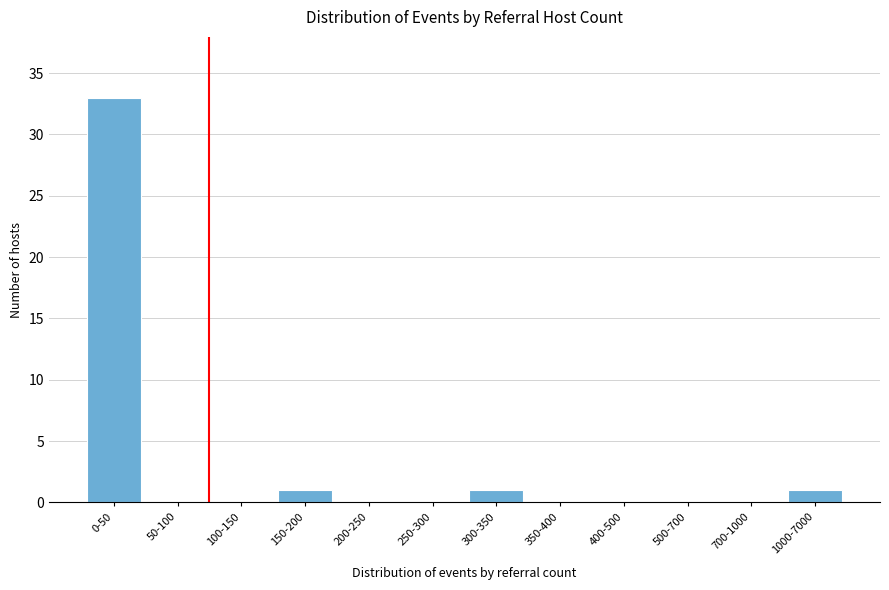

Reading left to right, extract all data points from this chart.

0-50=33	50-100=0	100-150=0	150-200=1	200-250=0	250-300=0	300-350=1	350-400=0	400-500=0	500-700=0	700-1000=0	1000-7000=1